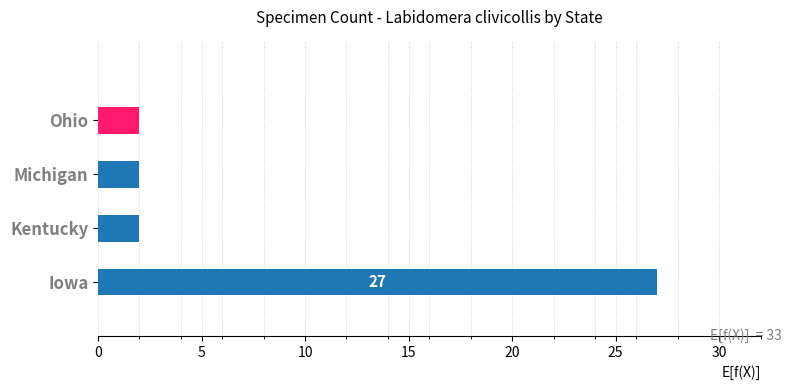

What is the difference between the maximum and minimum values?

25